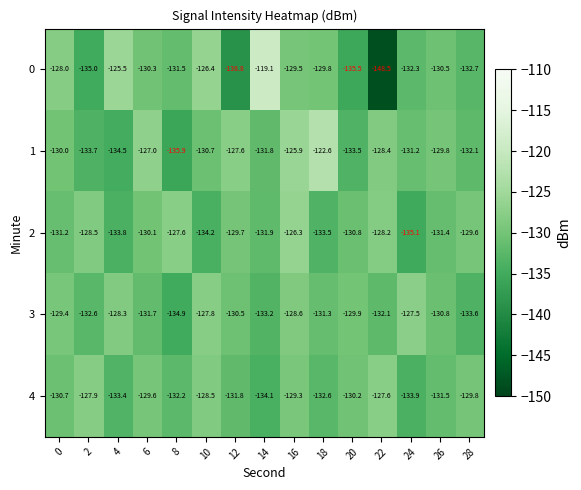

At which label is 3 closest to -131?

26